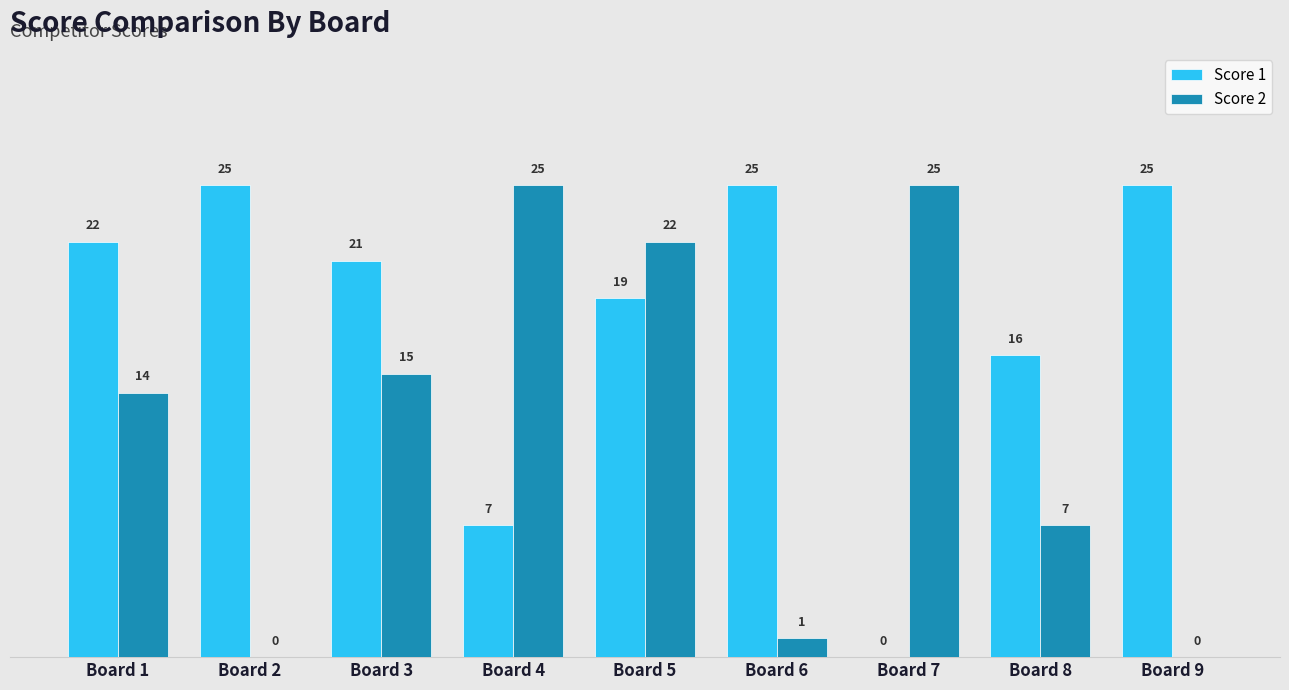

What is the maximum value for Score 1?

25